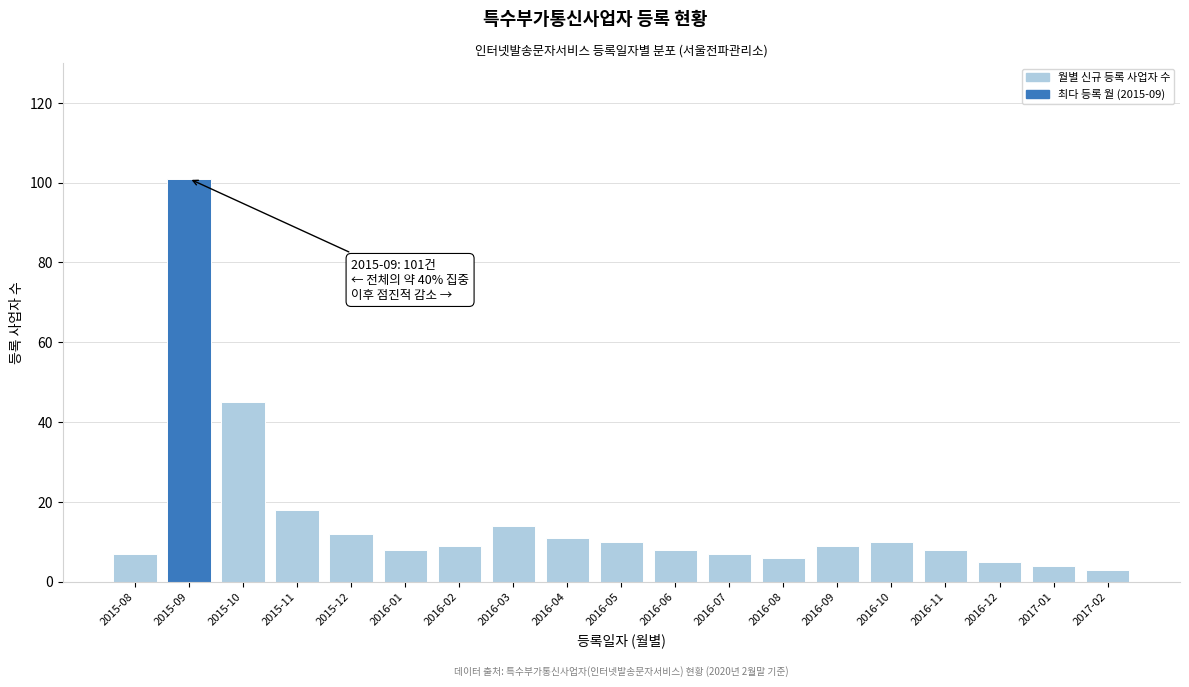

Reading left to right, transcribe all the data shown in this chart.

2015-08=7	2015-09=101	2015-10=45	2015-11=18	2015-12=12	2016-01=8	2016-02=9	2016-03=14	2016-04=11	2016-05=10	2016-06=8	2016-07=7	2016-08=6	2016-09=9	2016-10=10	2016-11=8	2016-12=5	2017-01=4	2017-02=3